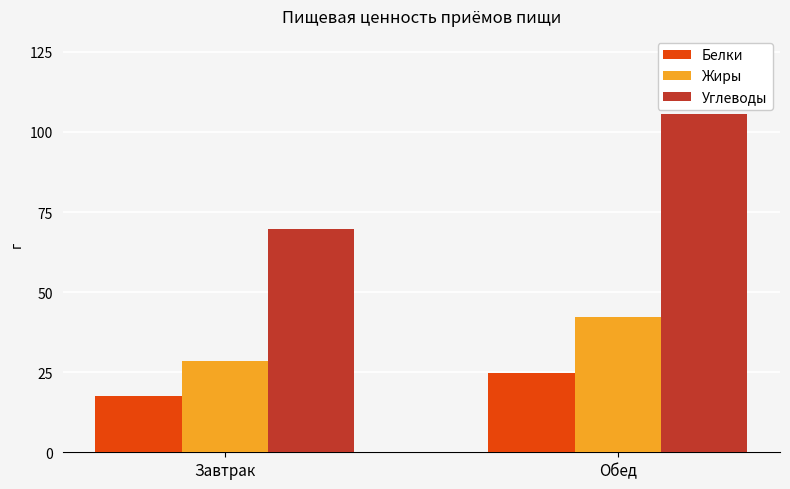

What is the sum of all Жиры values?

70.8